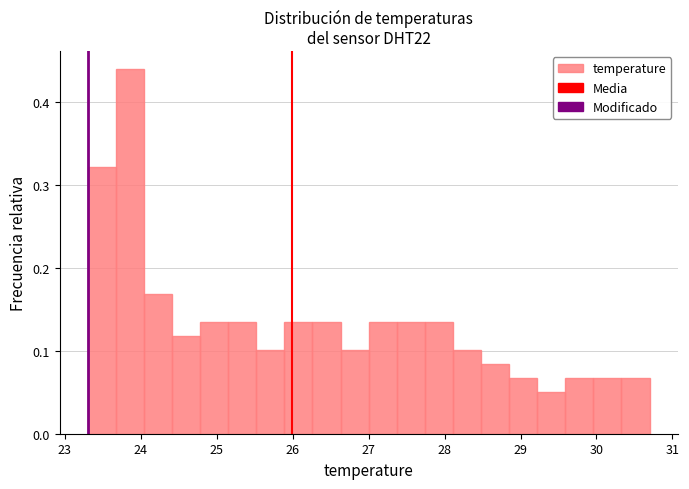

Read against the x-axis, roughly where is the centre of the tallest bar?

23.9